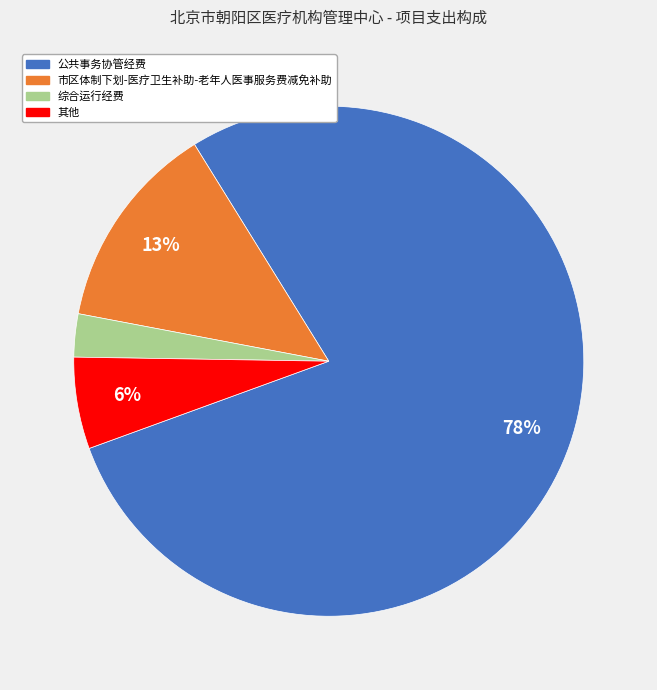

Which has a higher value, 综合运行经费 or 公共事务协管经费?

公共事务协管经费